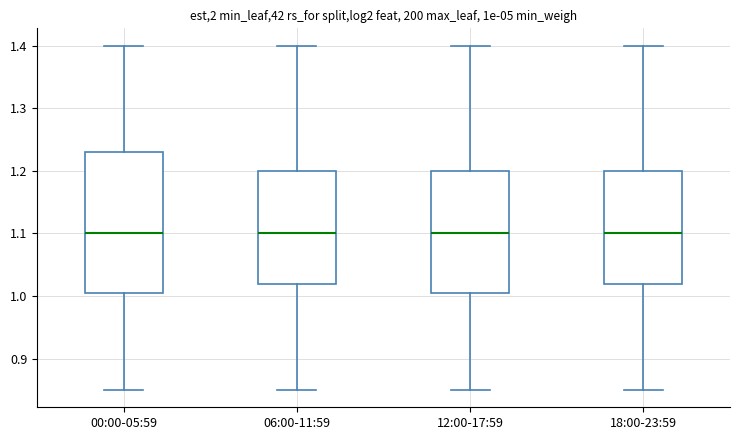

Reading left to right, read every box against the y-axis: the position of its median line, the range the box covers, and the ends of its whiskers. The values are not printed on the chart, so give them approximately, as read against the axis.

00:00-05:59: median 1.10, box 1.01 to 1.23, whiskers 0.85 to 1.40
06:00-11:59: median 1.10, box 1.02 to 1.20, whiskers 0.85 to 1.40
12:00-17:59: median 1.10, box 1.01 to 1.20, whiskers 0.85 to 1.40
18:00-23:59: median 1.10, box 1.02 to 1.20, whiskers 0.85 to 1.40